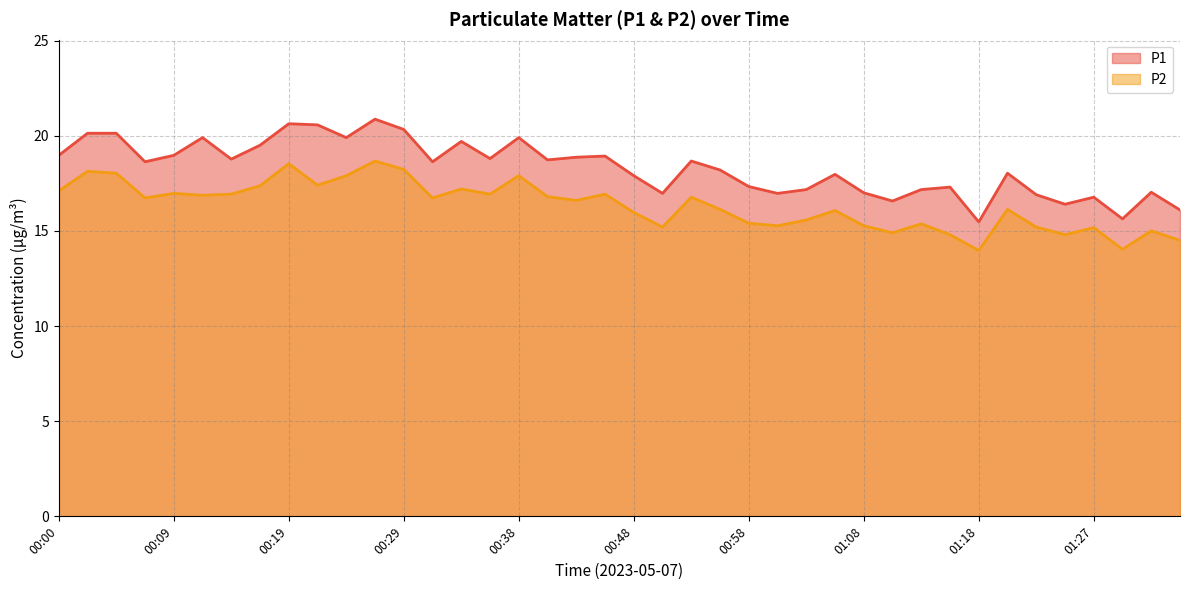

What position from the right is 01:08?

12